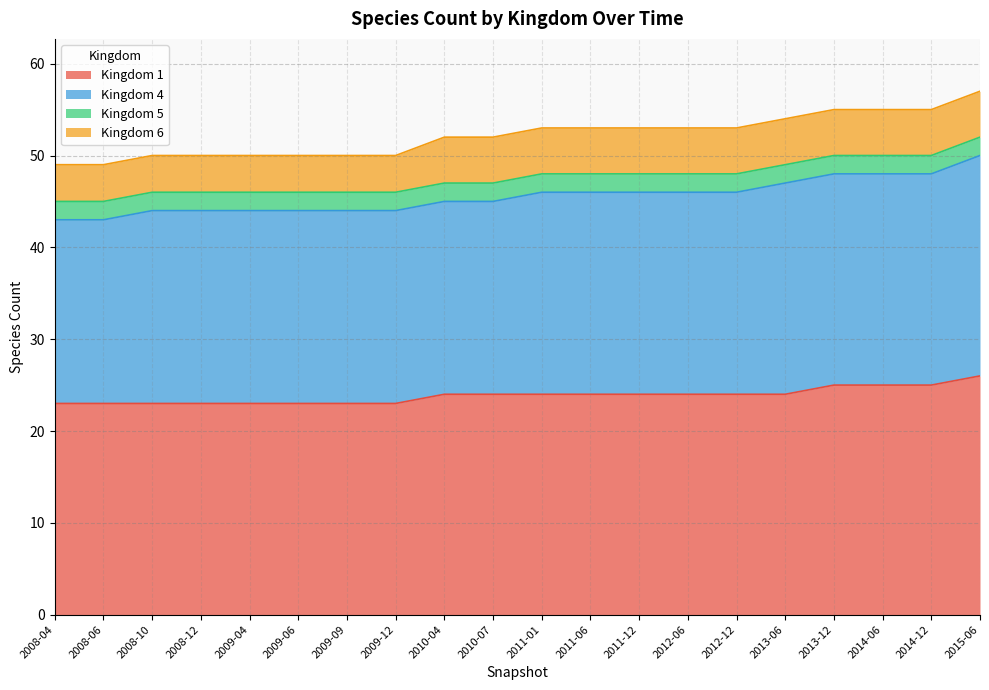

How many lines are shown in the chart?

4